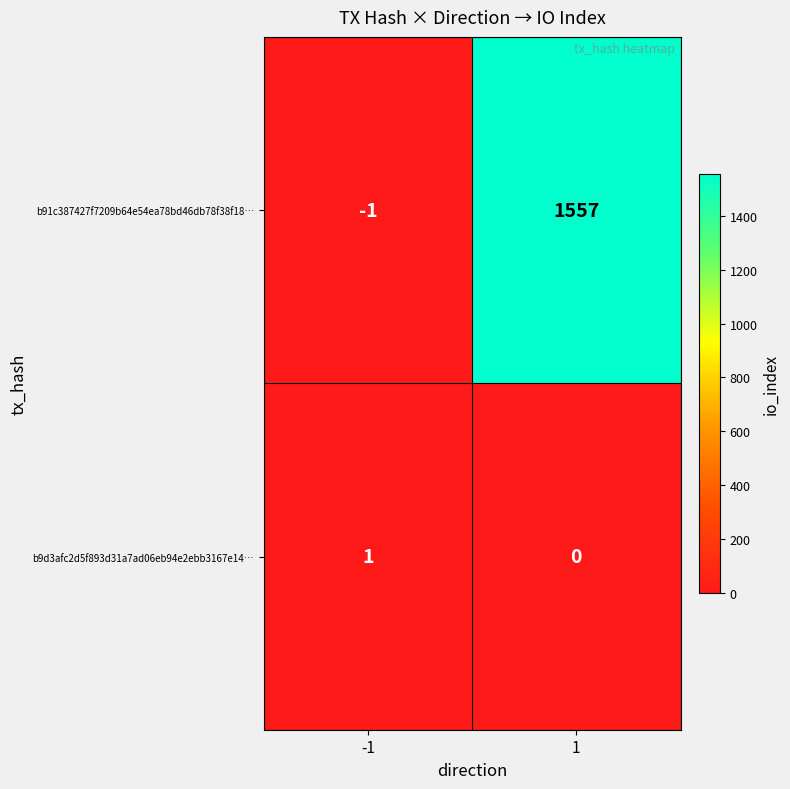

The b9d3afc2d5f893d31a7ad06eb94e2ebb3167e14… series shows 0 at 1. True or false?

True